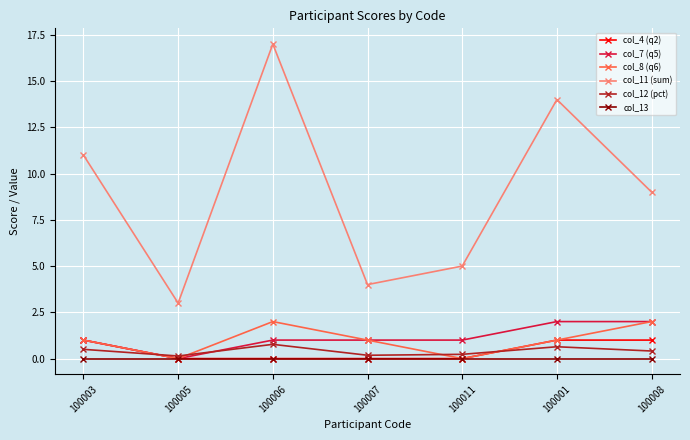

What is the label of the 5th point from the left?

100011